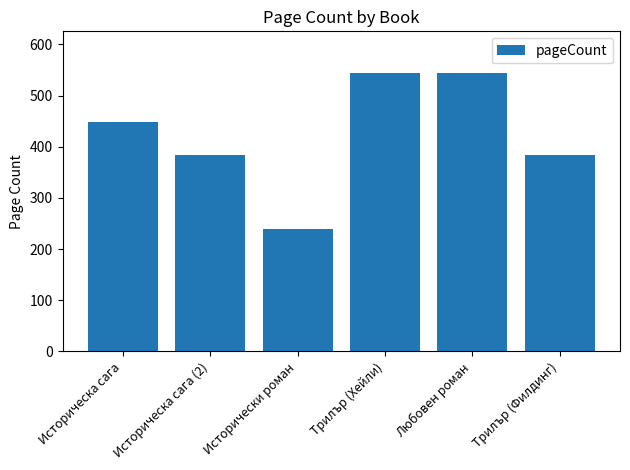

What is the sum of all values?

2544